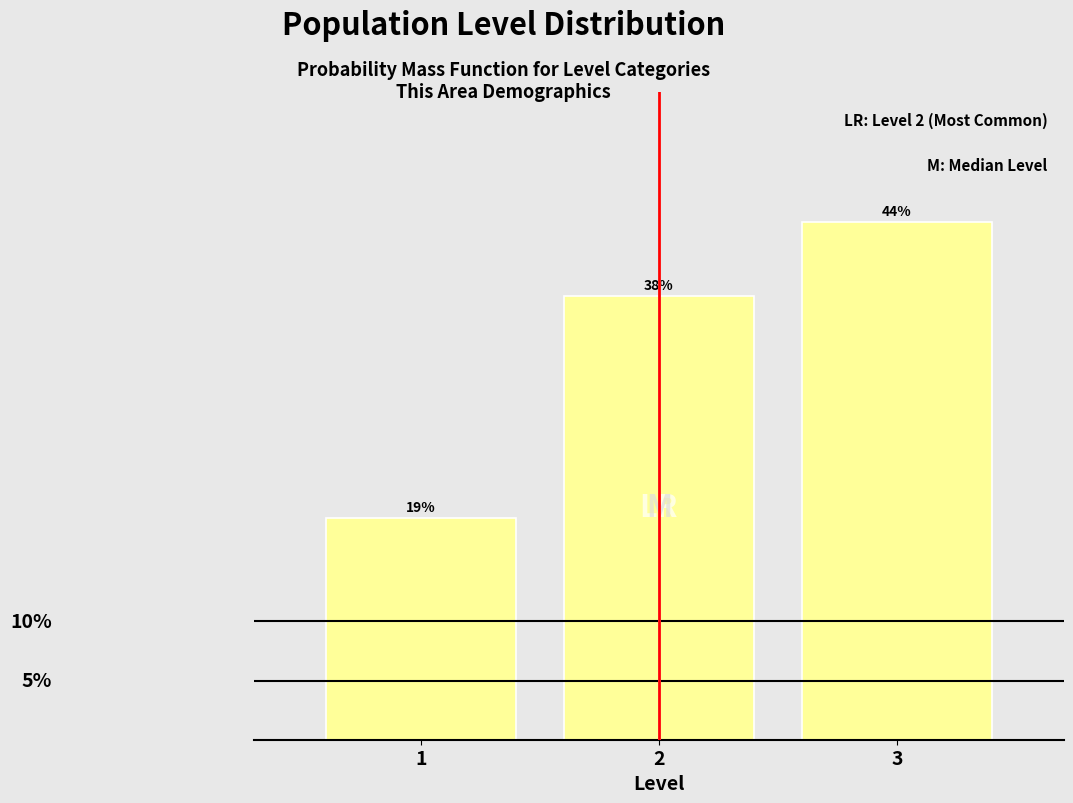

Does the chart contain any negative values?

No